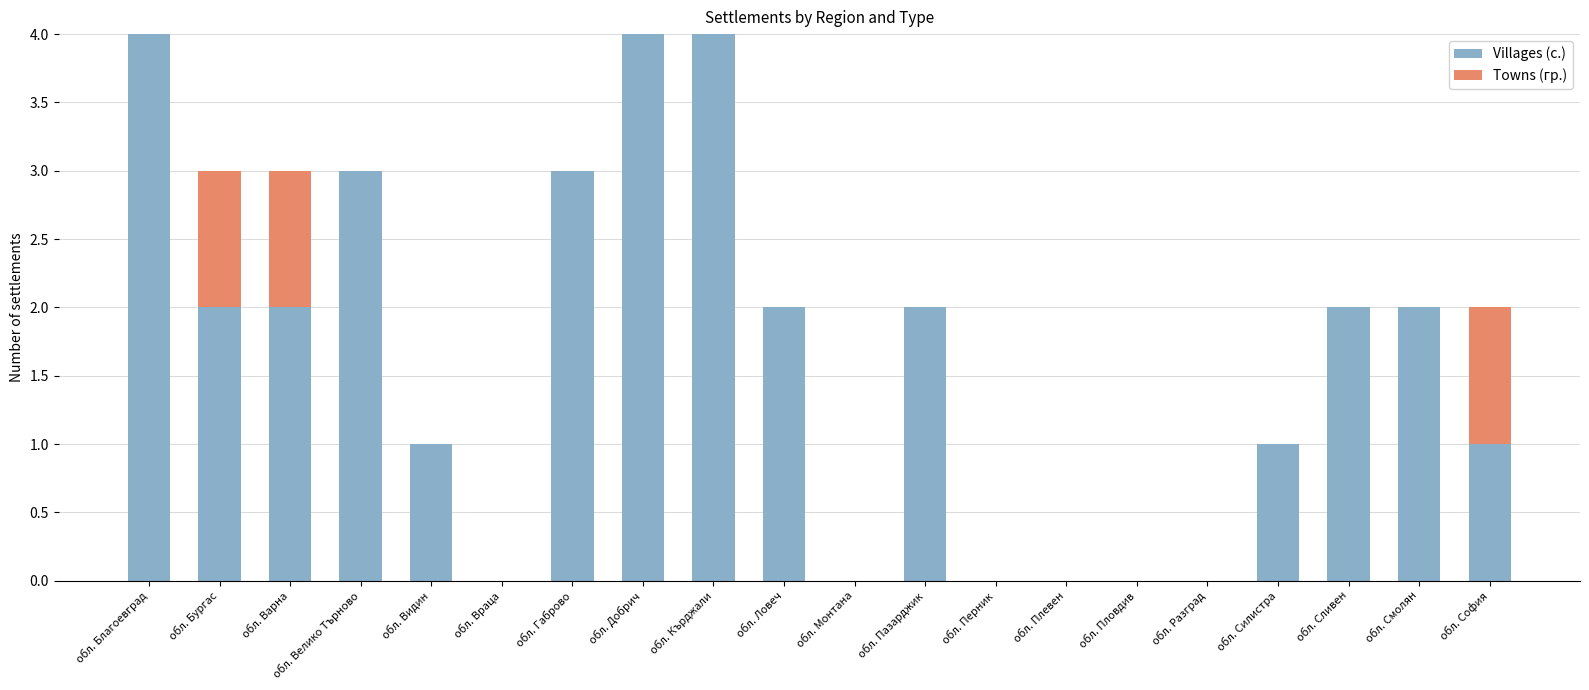

Is it true that Villages (с.) equals -2 at обл. Пловдив?

False